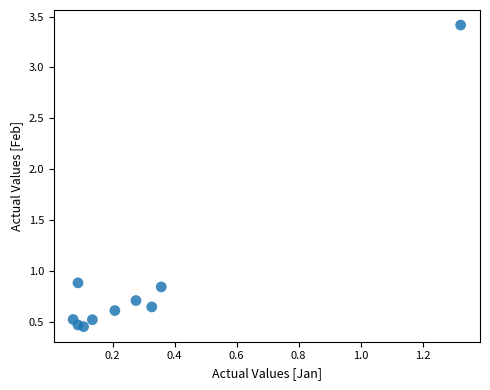

What Y value in the scatter plot is closest to 1?

0.9